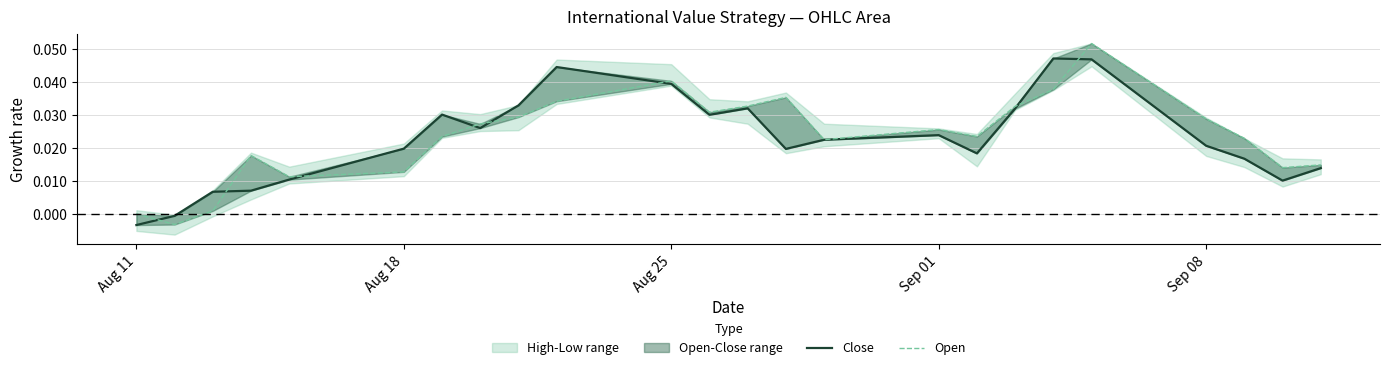

Reading left to right, extract all data points from this chart.

Close: -0.0	-0.0	0.0	0.0	0.0	0.0	0.0	0.0	0.0	0.0	0.0	0.0	0.0	0.0	0.0	0.0	0.0	0.0	0.0	0.0	0.0	0.0	0.0	0.0
Open: 0.0	-0.0	0.0	0.0	0.0	0.0	0.0	0.0	0.0	0.0	0.0	0.0	0.0	0.0	0.0	0.0	0.0	0.0	0.0	0.1	0.0	0.0	0.0	0.0